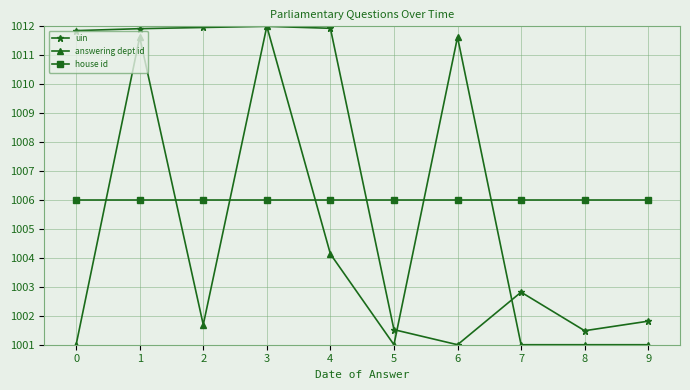

What are all the series names shown in the legend?

uin, answering dept id, house id